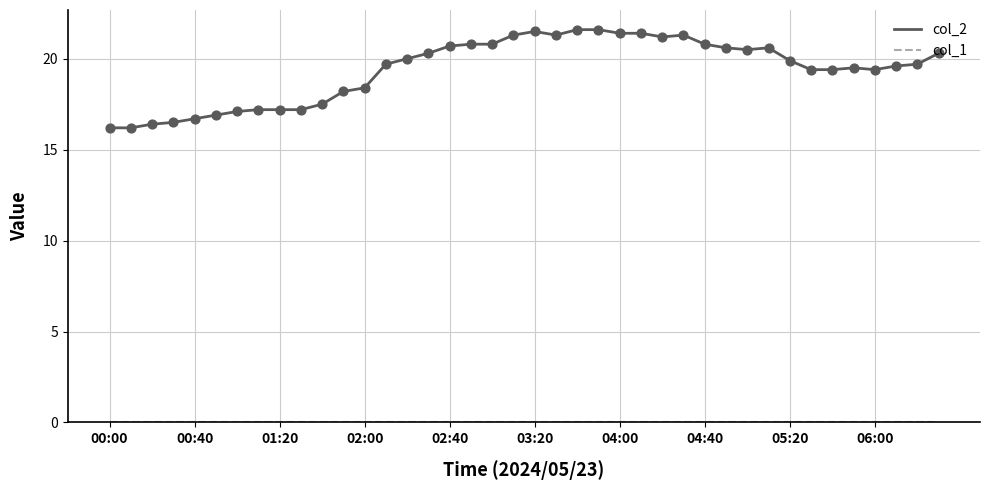

Which series has the widest spread of values?

col_2